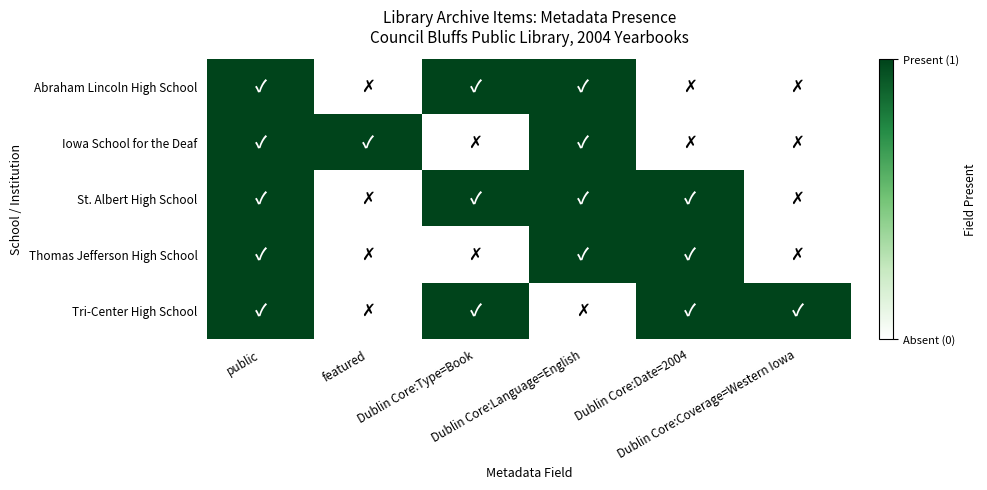

At which category is the sum across all series the highest?

public